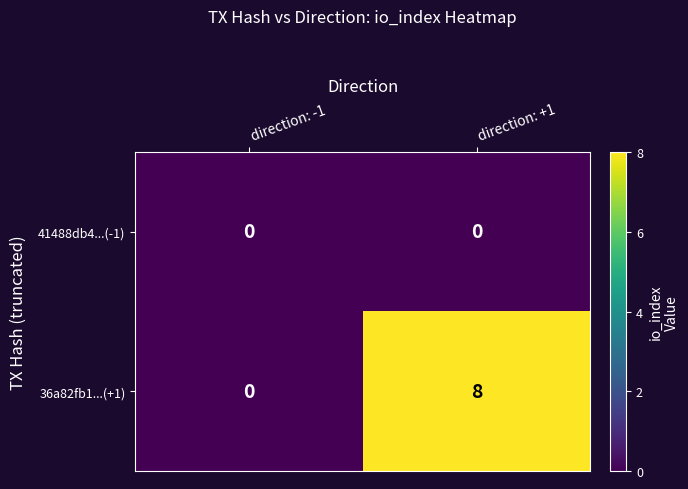

Which category has the lowest value in the 36a82fb1...(+1) series?

direction: -1